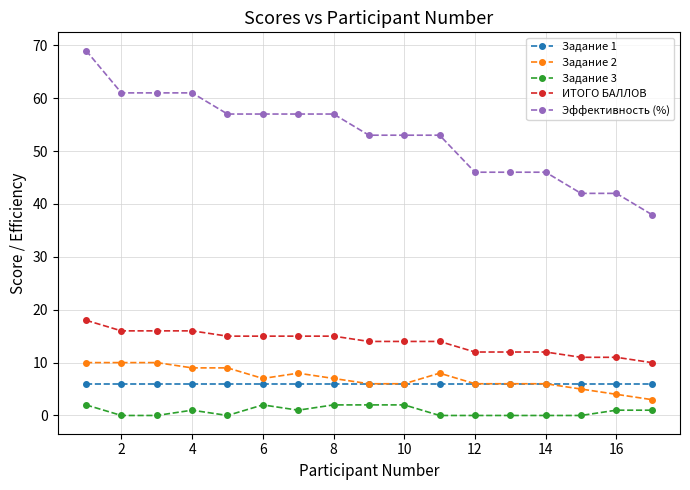

What is the maximum value for ИТОГО БАЛЛОВ?

18